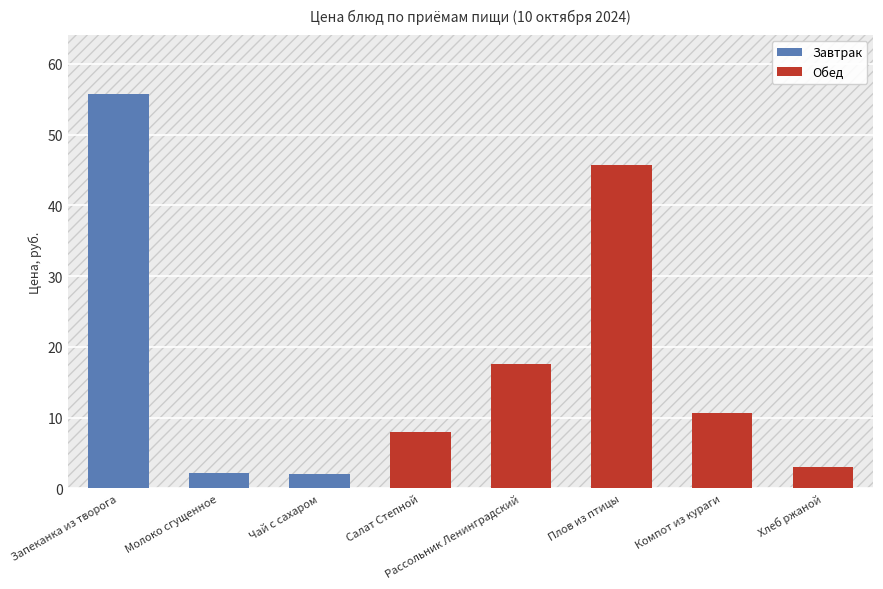

How many bars are there in total?

8